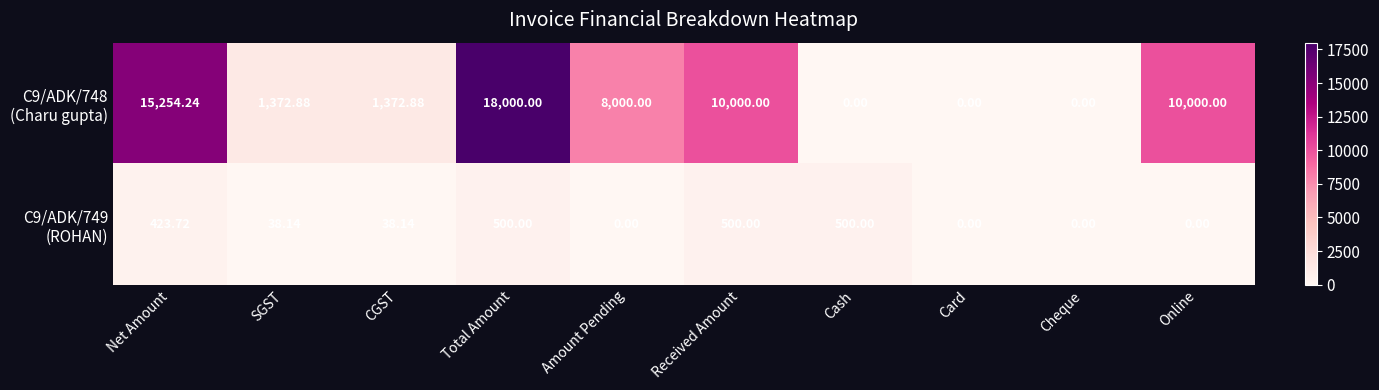

At which category is the sum across all series the highest?

Total Amount